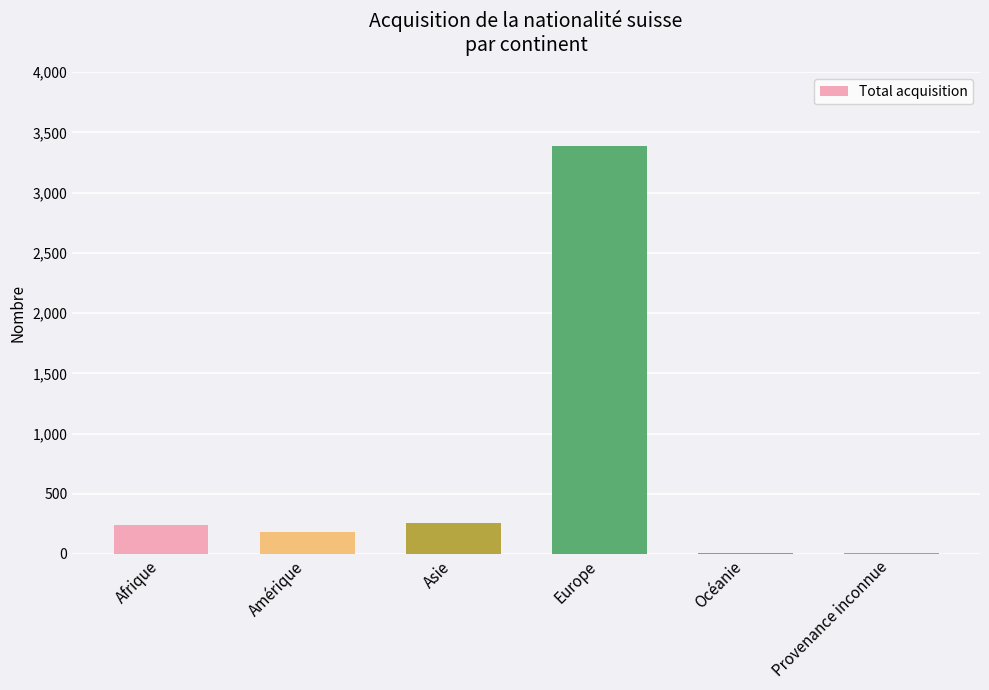

Is it true that the value at Europe is 3387?

True